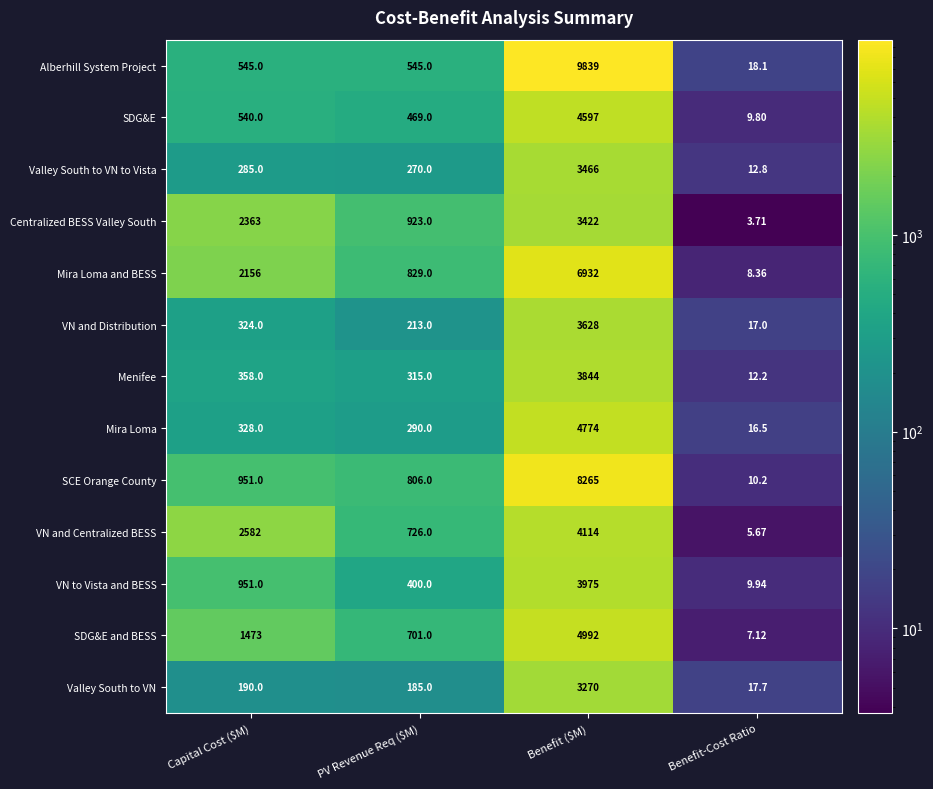

Which category has the highest value in the Alberhill System Project series?

Benefit ($M)